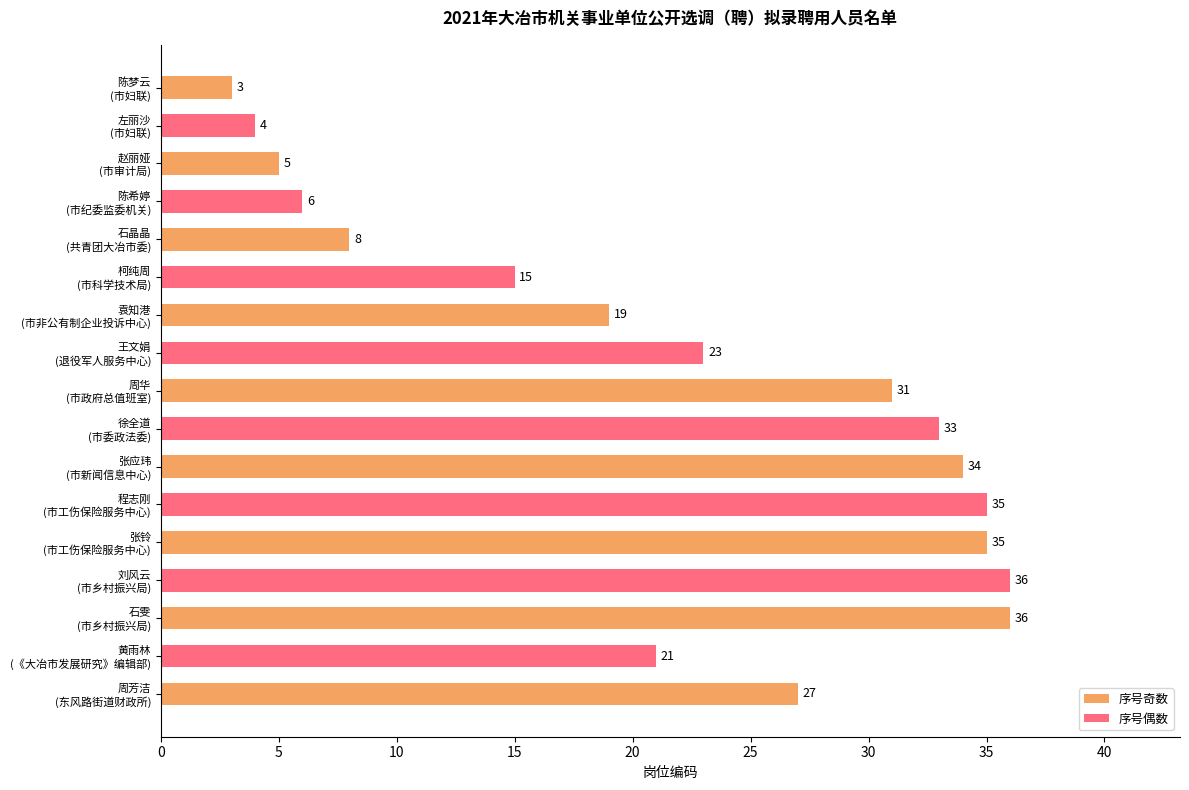

What is the average value?

22